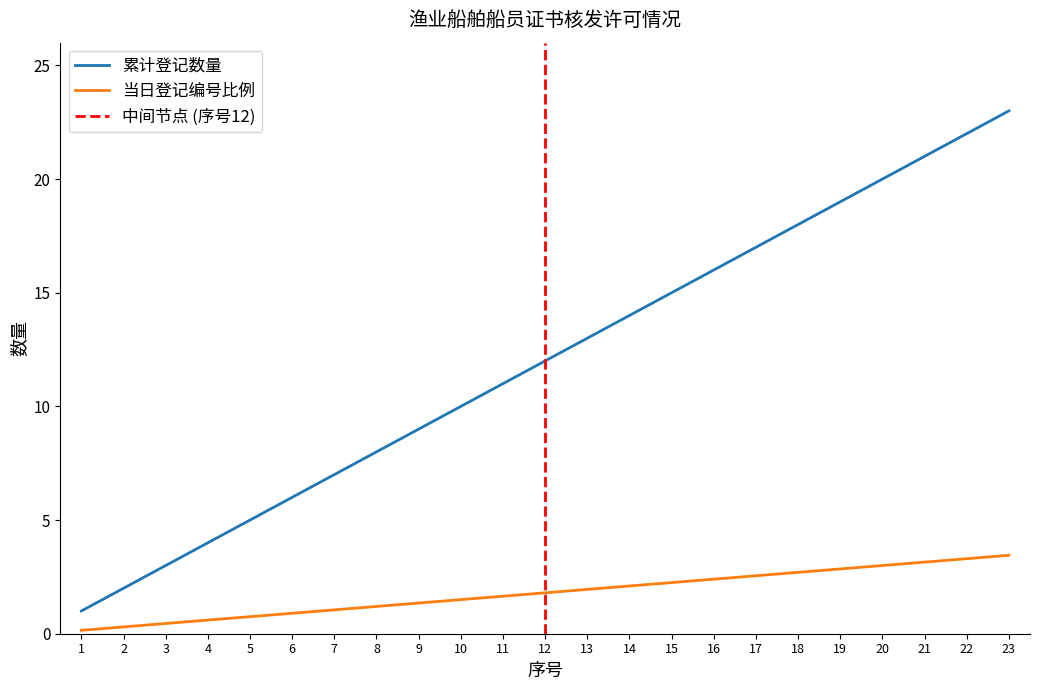

The value of 累计发证数量 at 10 is 10.0. True or false?

True